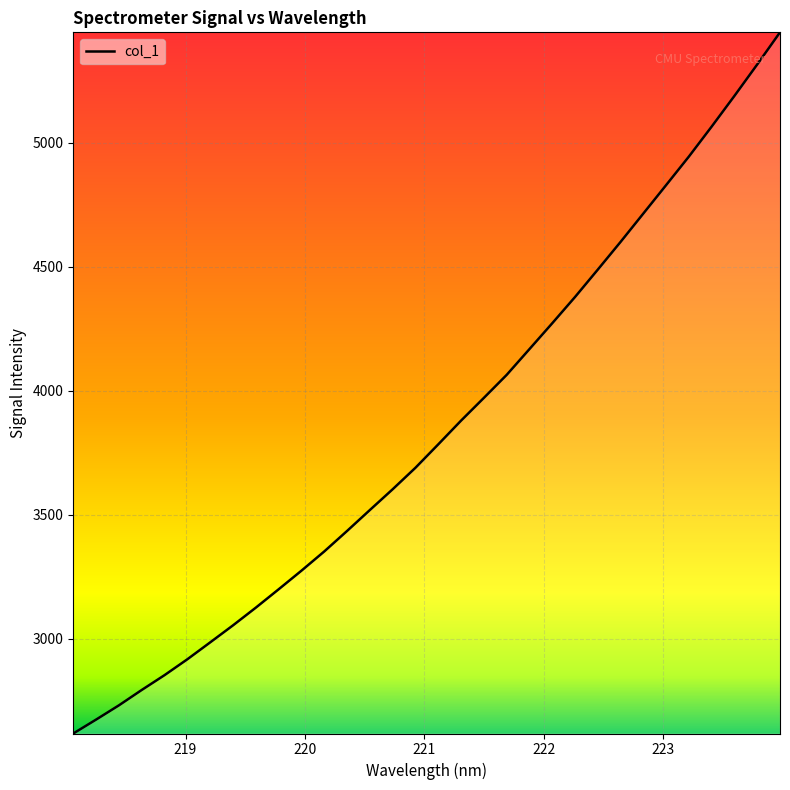

What is the maximum value shown in the chart?

5444.9